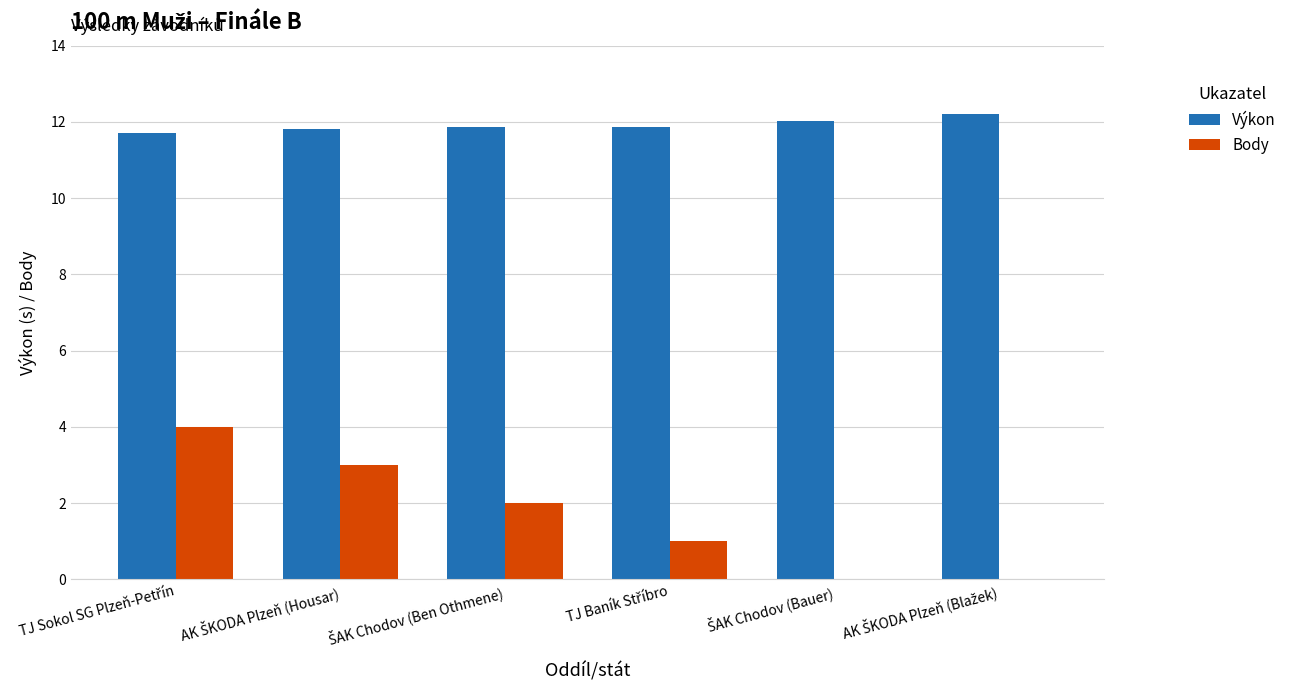

What is the maximum value for Body?

4.0